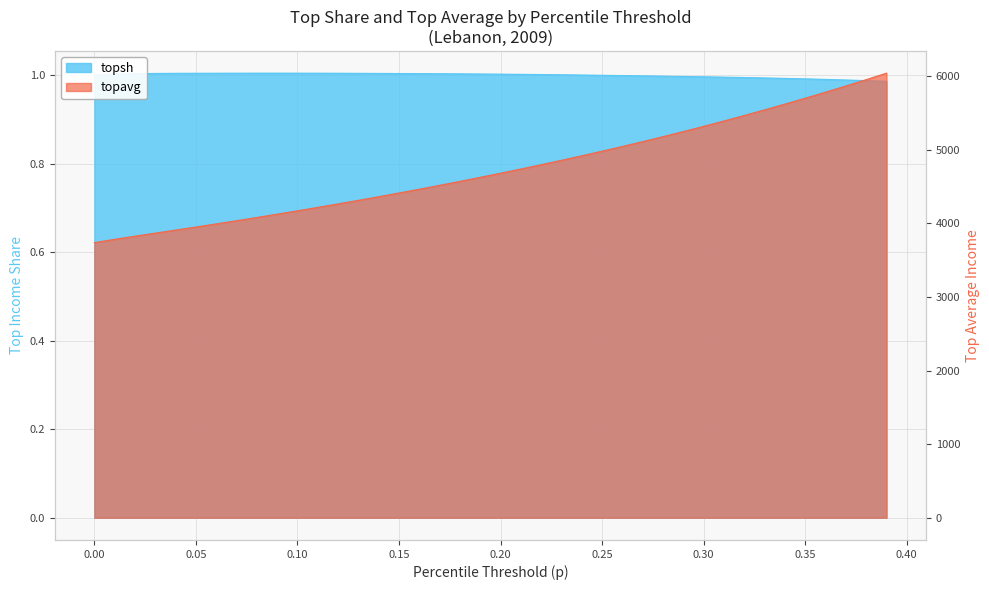

Which series has the widest spread of values?

topavg